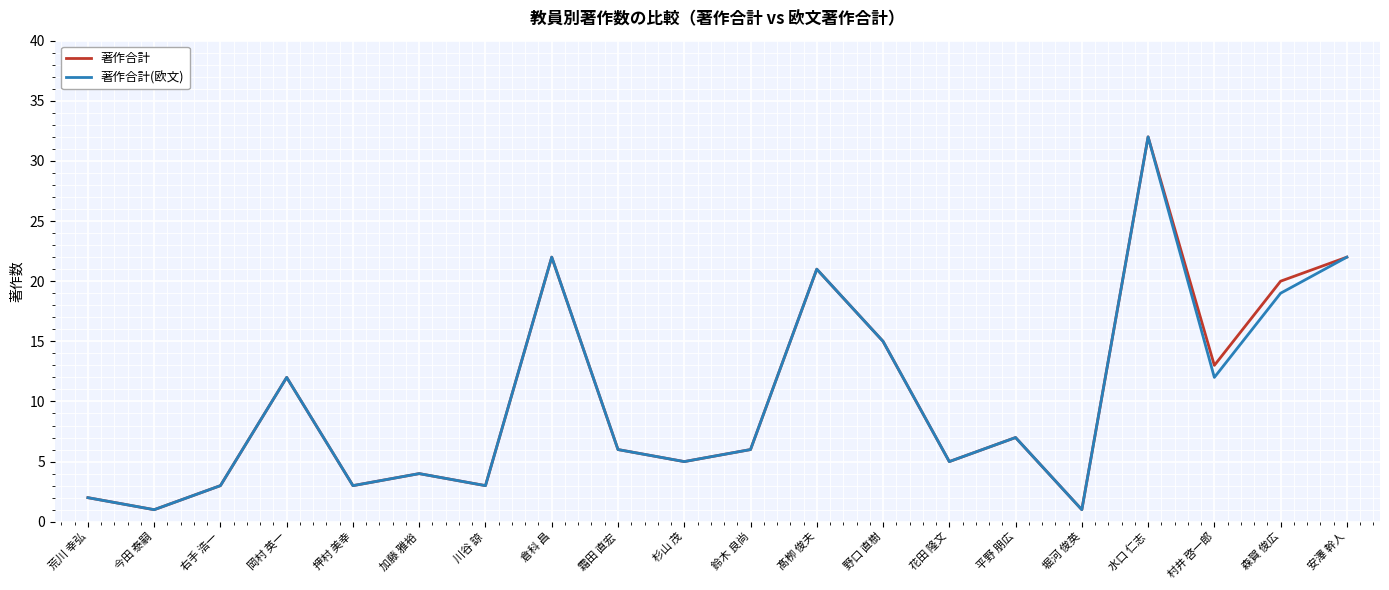

Is the value of 著作合計(欧文) at 花田 隆文 greater than the value of 著作合計 at 髙栁 俊夫?

No